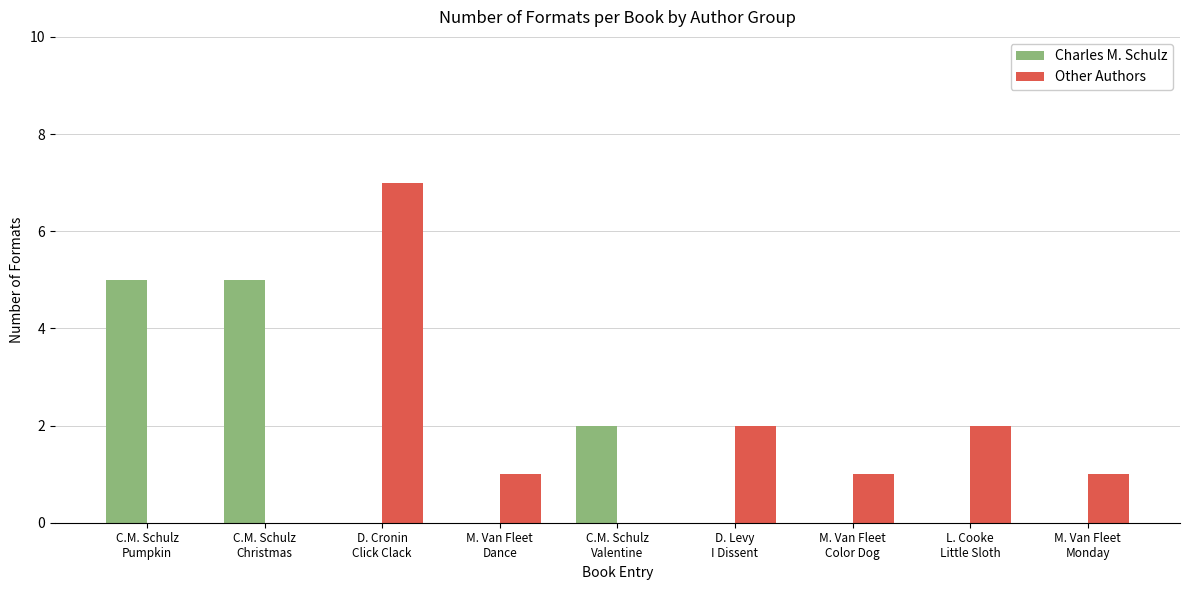

What is the highest value of the Charles M. Schulz series?

5